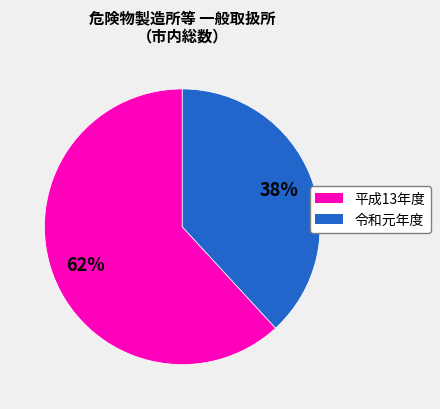

Is there a majority slice in this chart?

Yes